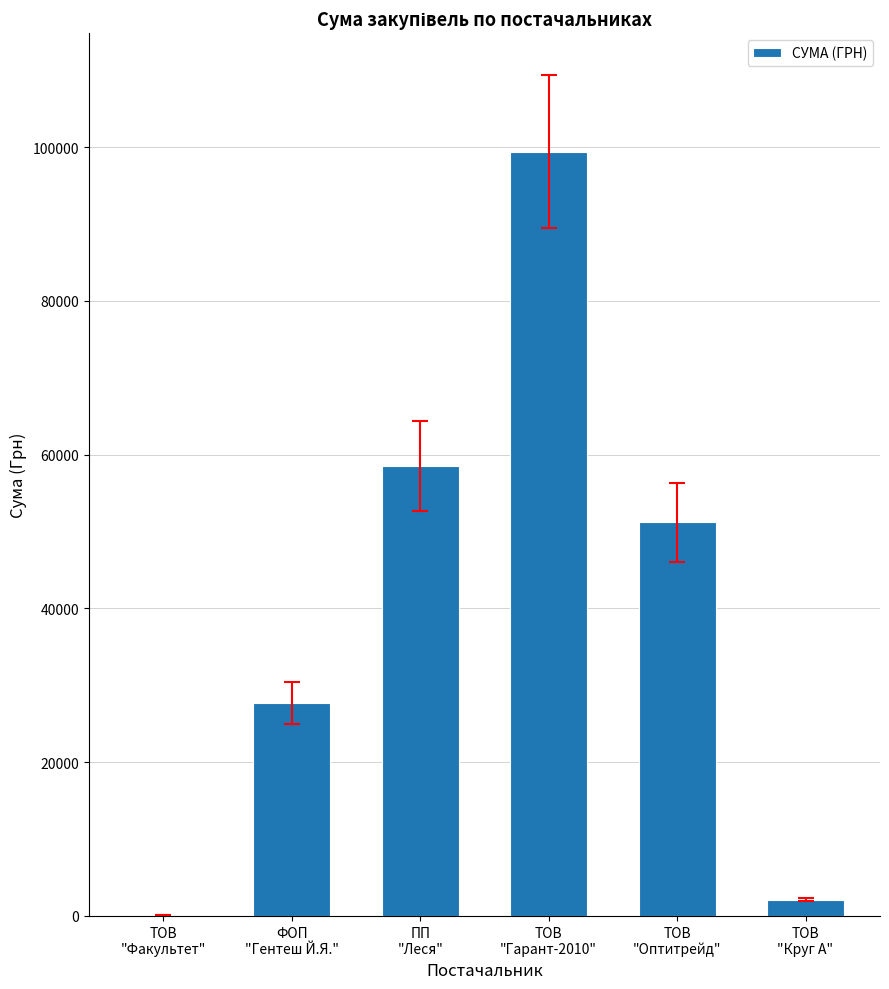

What is the difference between the values at ПП
"Леся" and ТОВ
"Круг А"?

56416.6